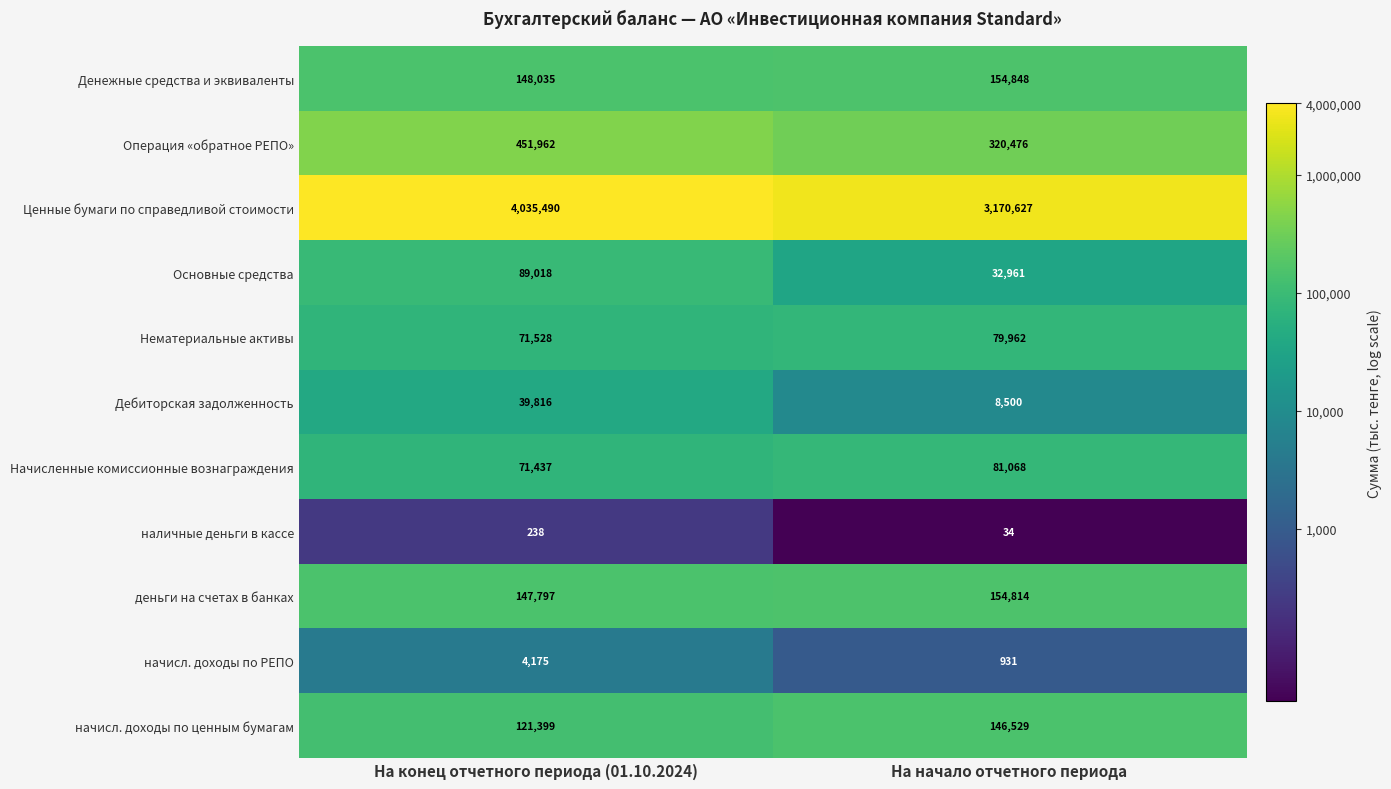

What is the total value across all series at На конец отчетного периода (01.10.2024)?

5180895